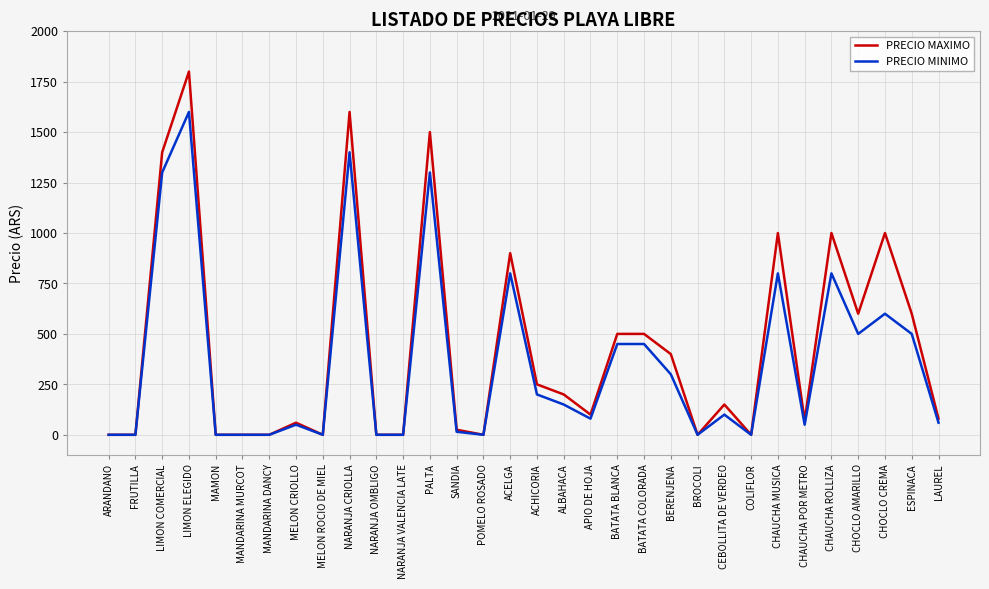

Between PALTA and POMELO ROSADO, which series saw the biggest shift?

PRECIO MAXIMO